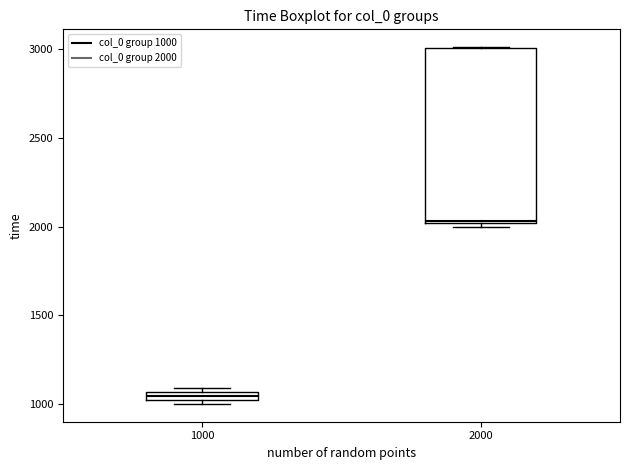

Where does the median line of the box at x = 2000 sit on the y-axis? The values are not printed on the chart, so give them approximately, as read against the axis.

2050